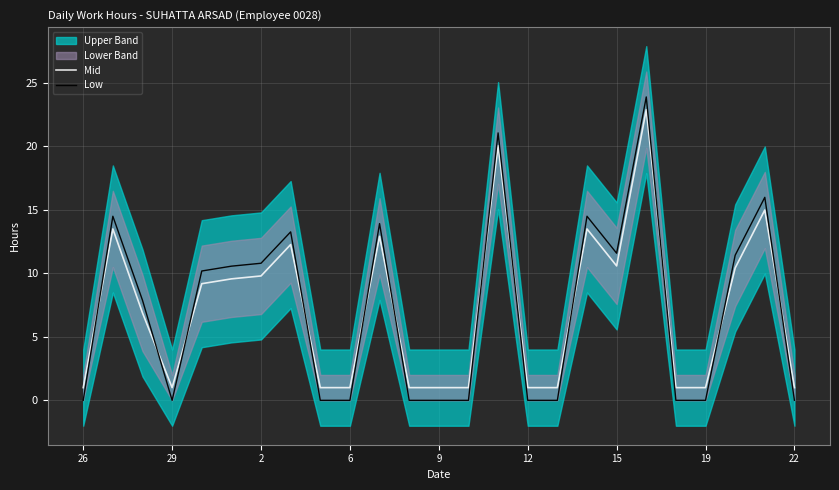

The value of Mid at 12 is 12.8. True or false?

False